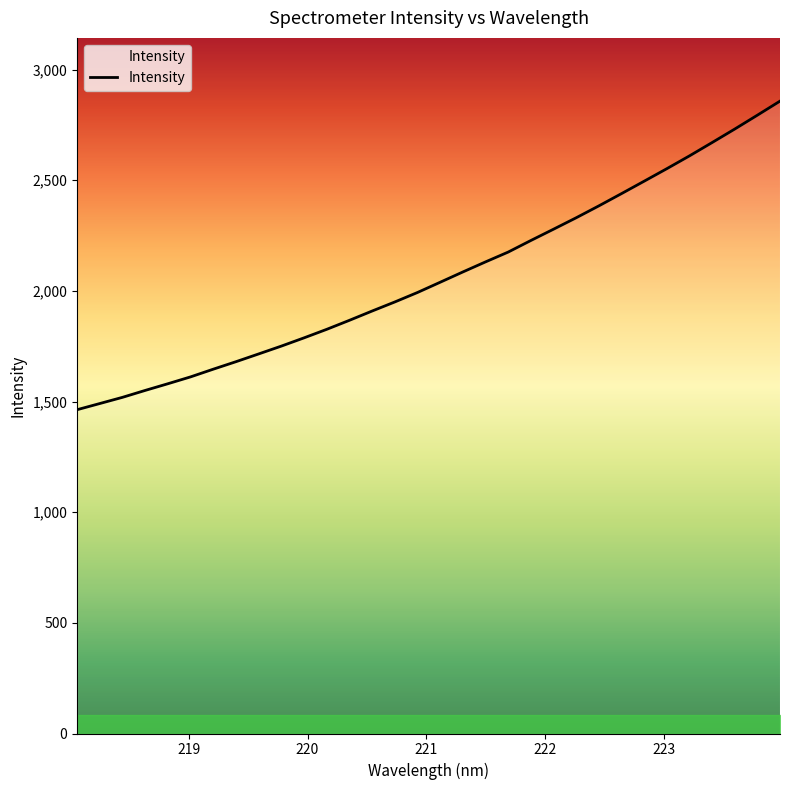

What is the maximum value shown in the chart?

2857.8